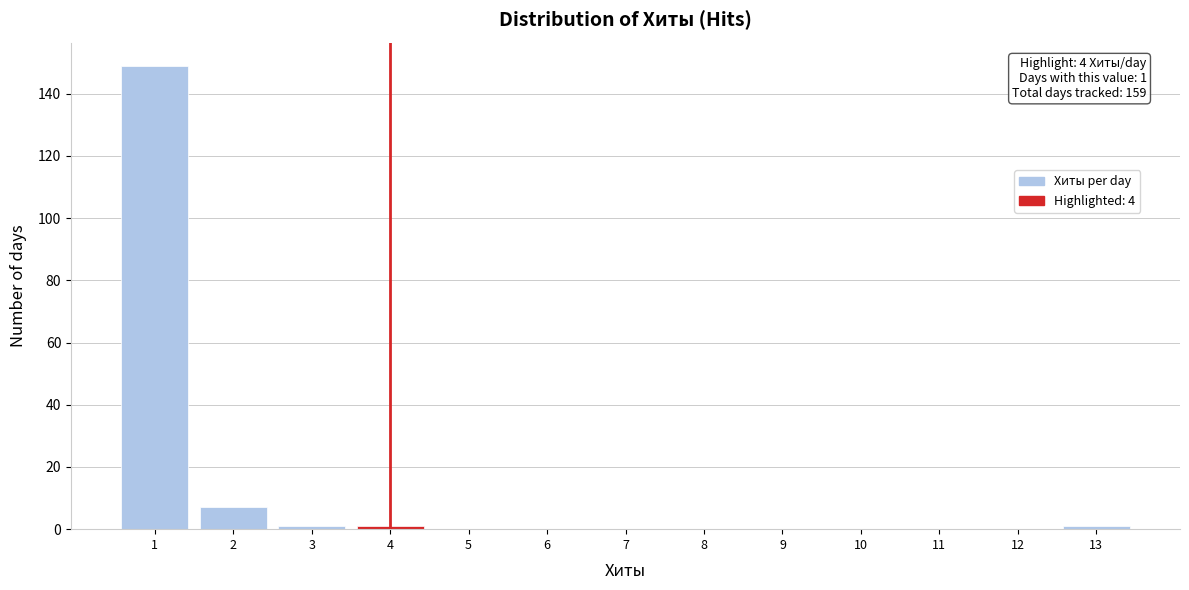

Which range on the x-axis has the tallest bar?

0.5 to 1.5